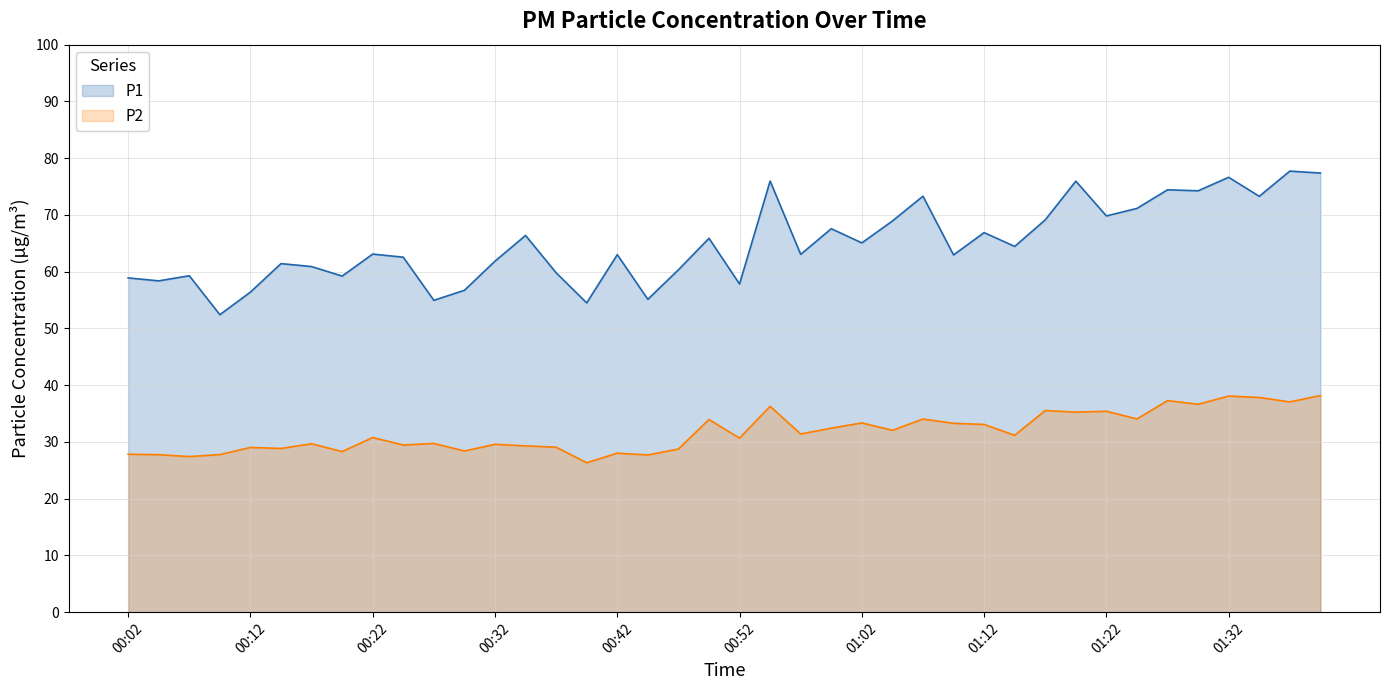

At which category is the sum across all series the highest?

01:40